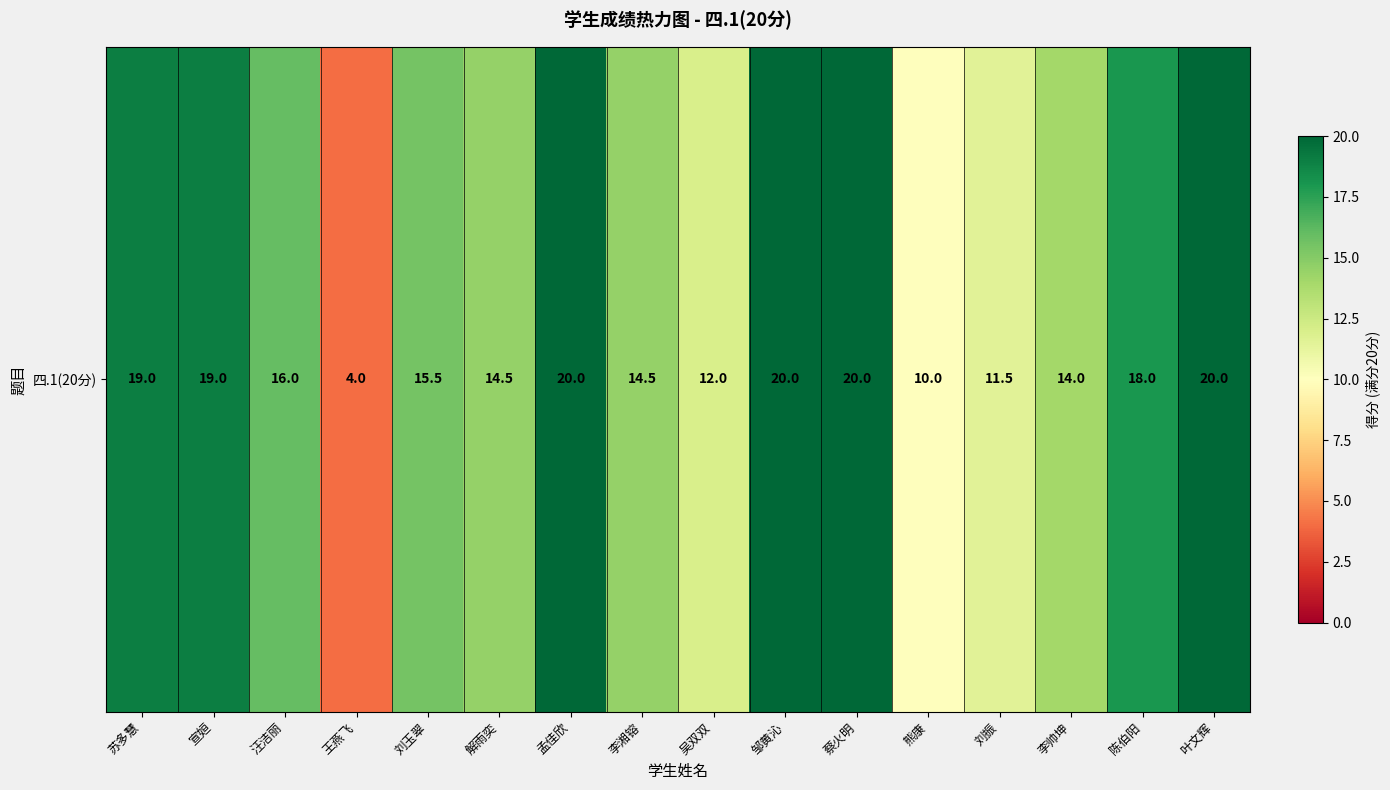

Between 熊康 and 孟佳欣, which is larger?

孟佳欣